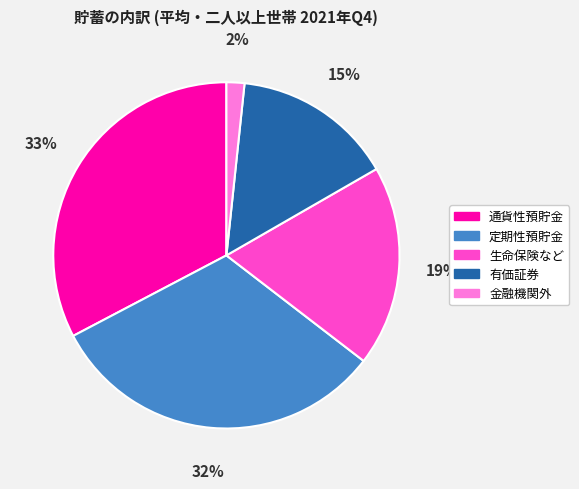

Do 金融機関外 and 定期性預貯金 together represent more than half of the pie?

No